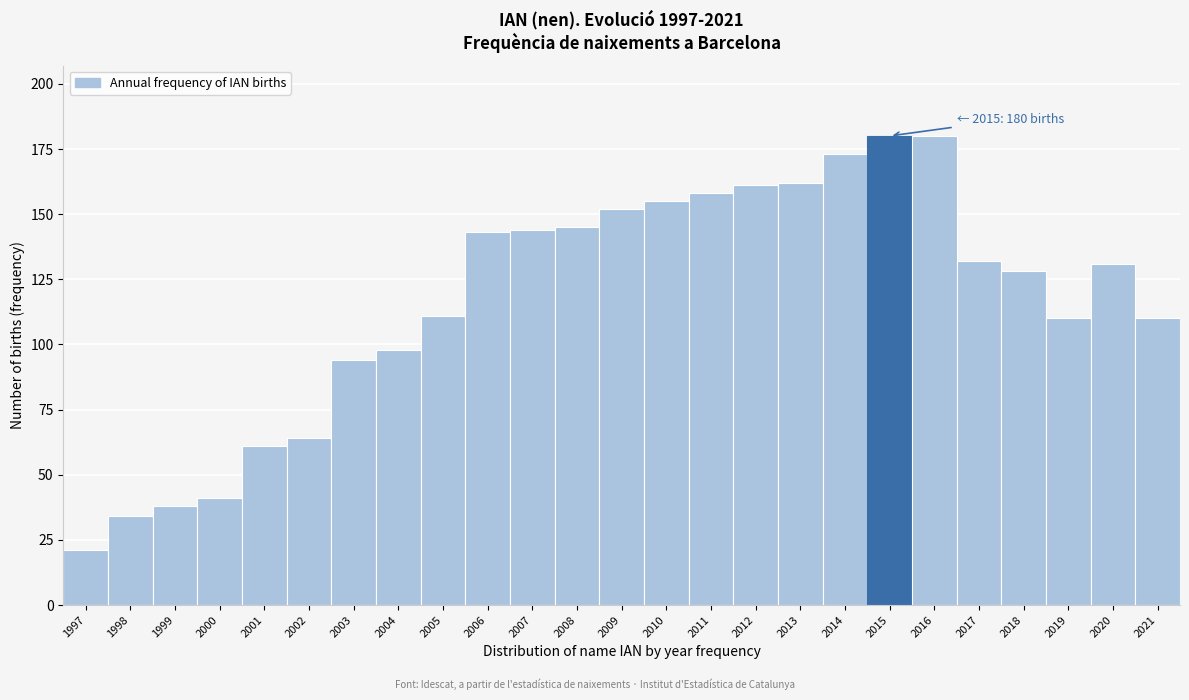

Reading right to left, list all the values displayed in this chart.

110	131	110	128	132	180	180	173	162	161	158	155	152	145	144	143	111	98	94	64	61	41	38	34	21